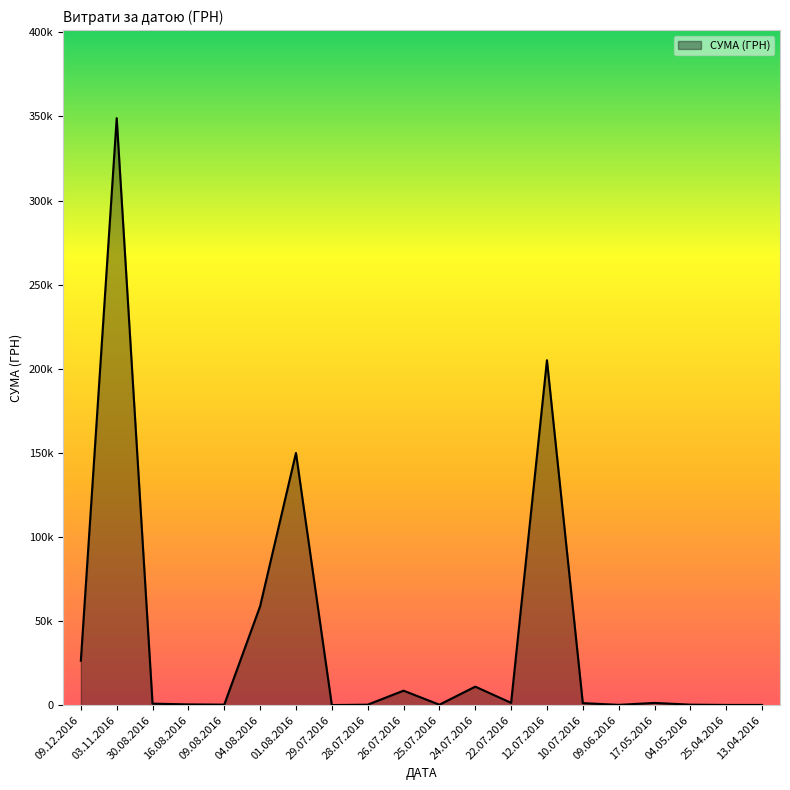

The chart shows a value of 15602.2 at 24.07.2016. True or false?

False